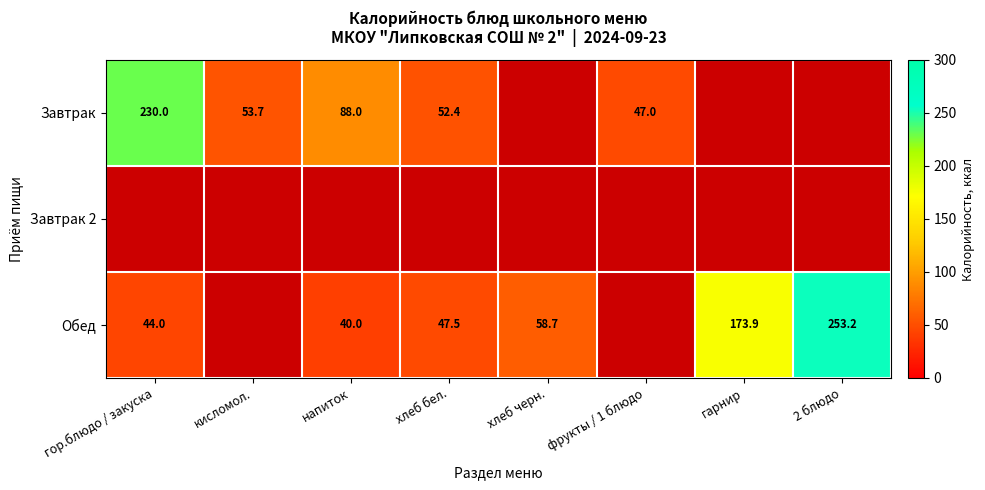

Is it true that Завтрак equals 230.0 at гор.блюдо / закуска?

True